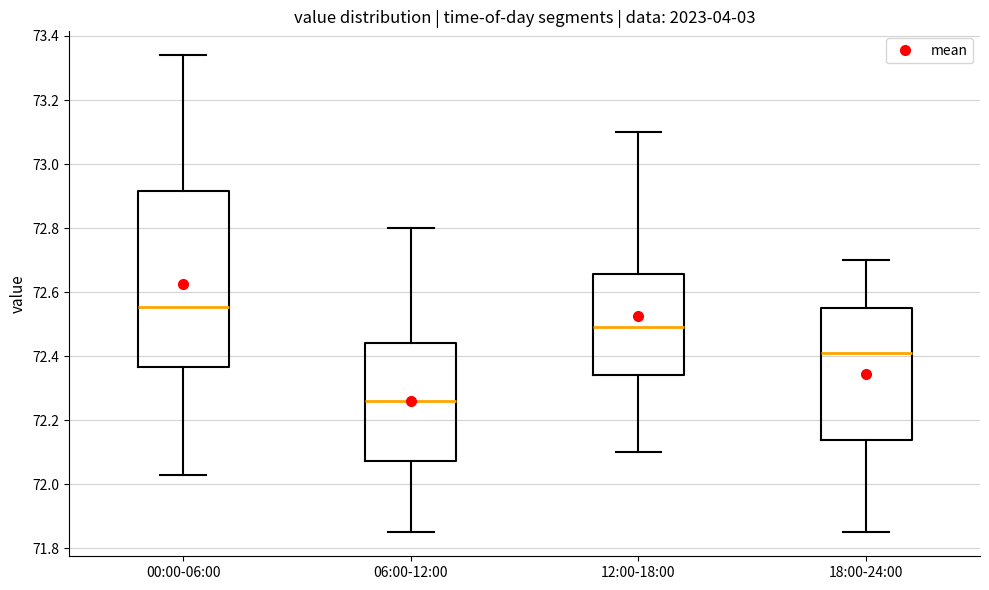

Which box's median line is the lowest?

06:00-12:00